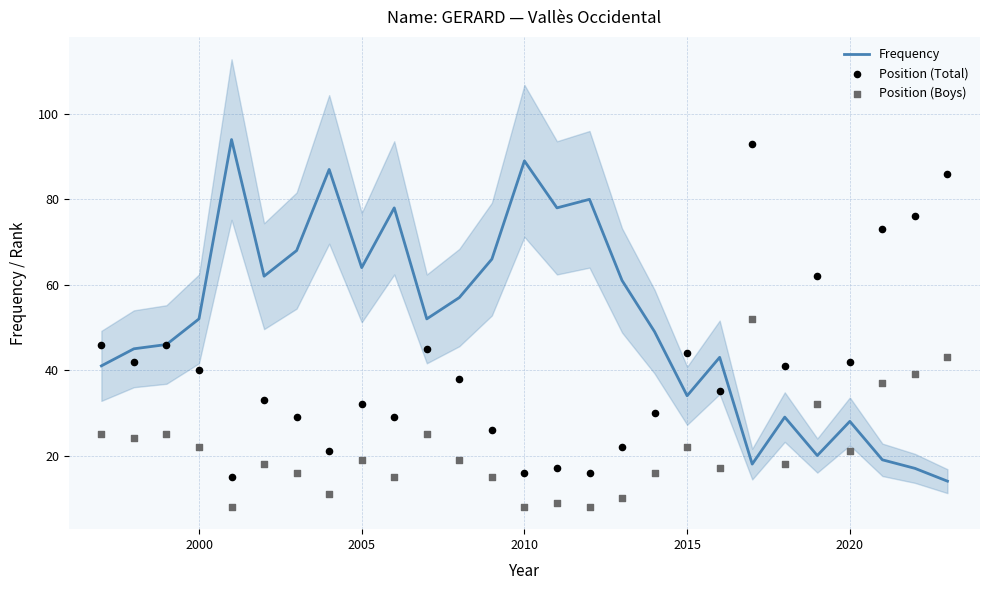

Which series has the widest spread of Y values?

Frequency